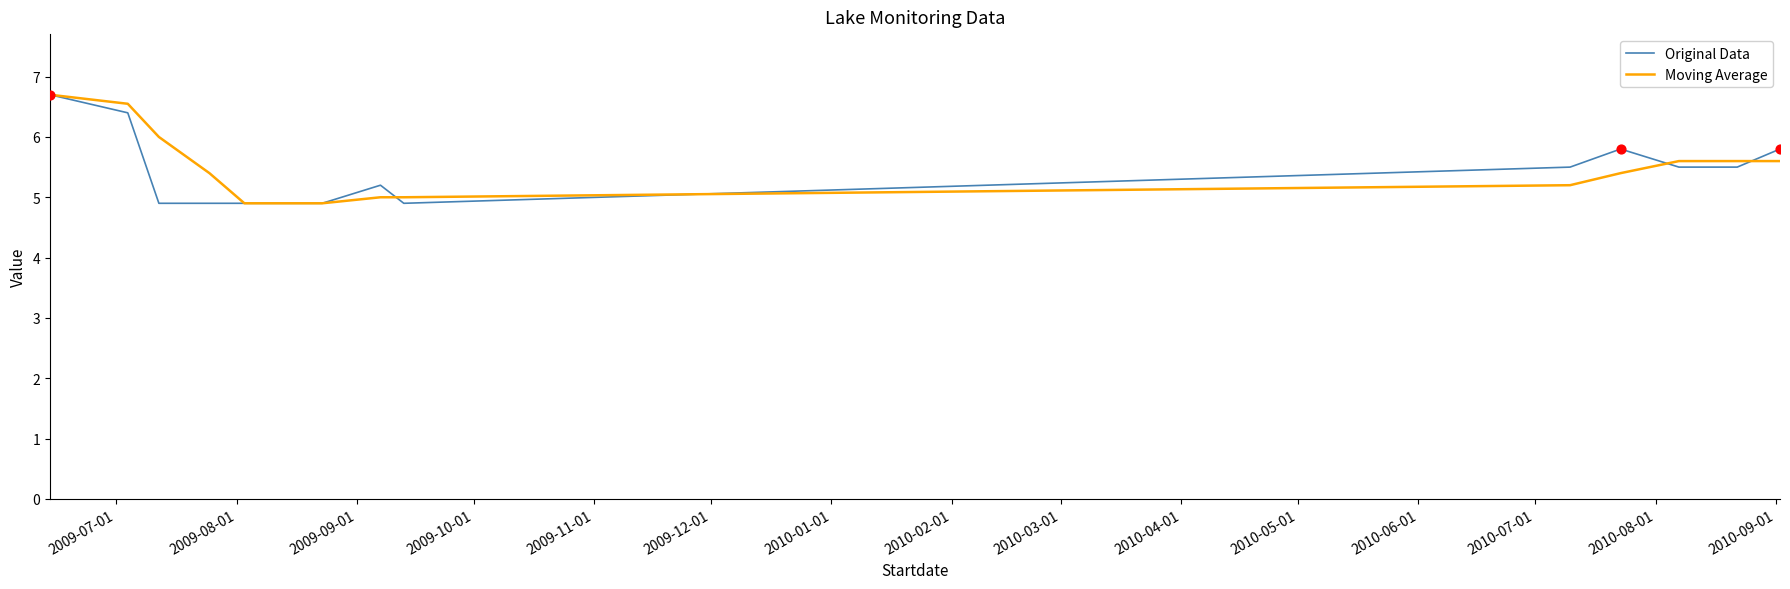

What is the maximum value shown in the chart?

6.7